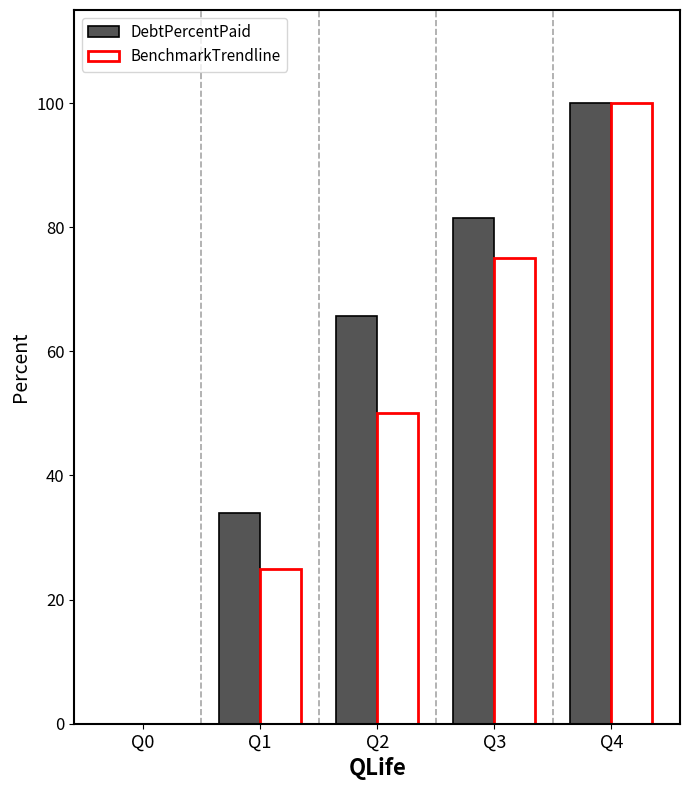

How many series are shown in this chart?

2